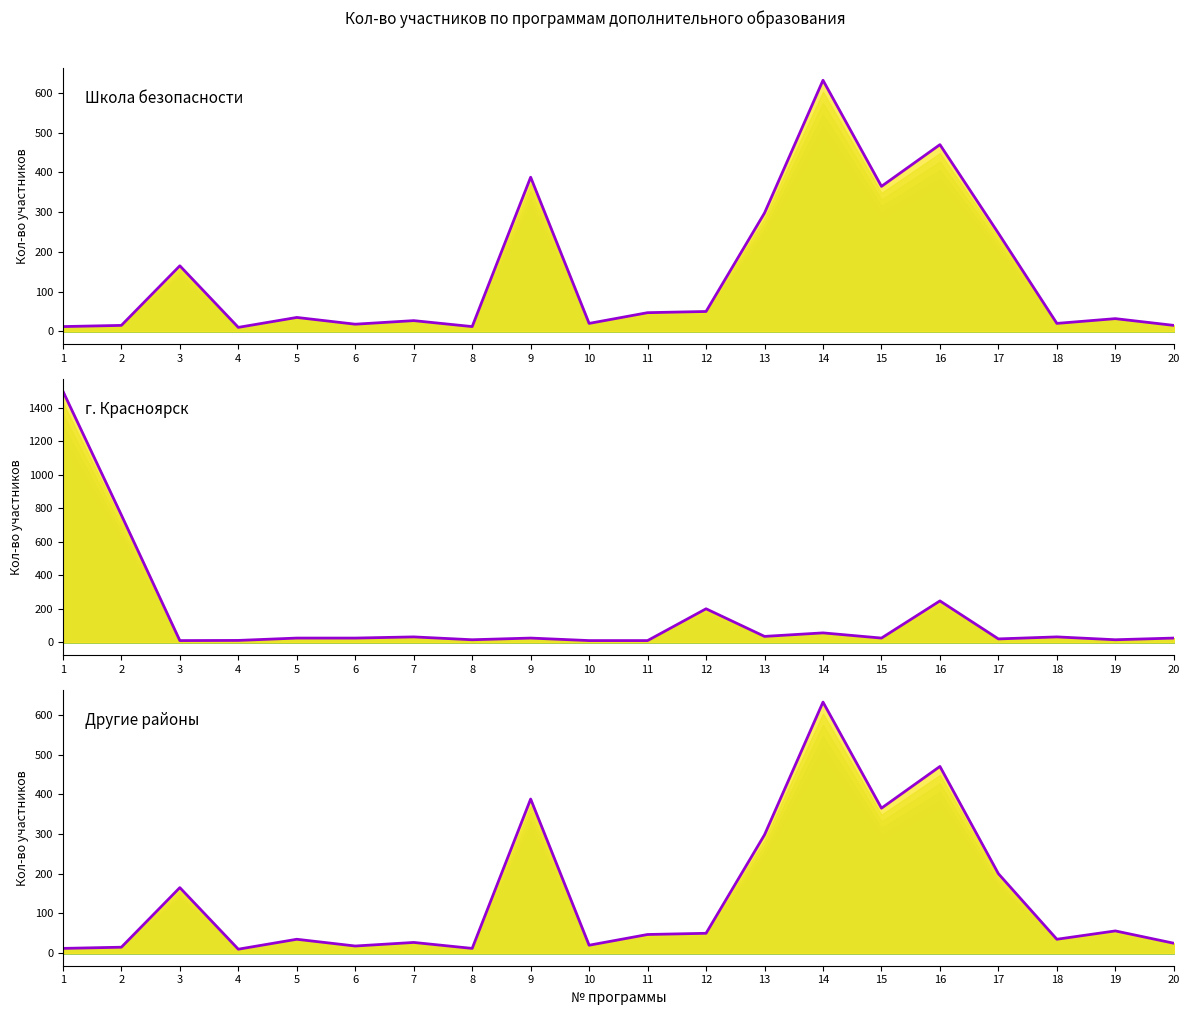

What is the difference between the highest and lowest values at 11?

37